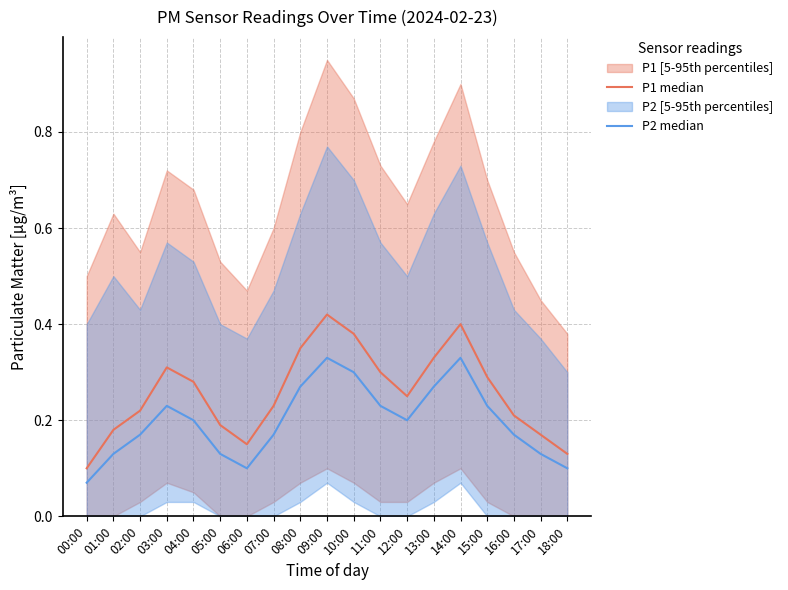

How many P2 median values are between 0 and 1?

19